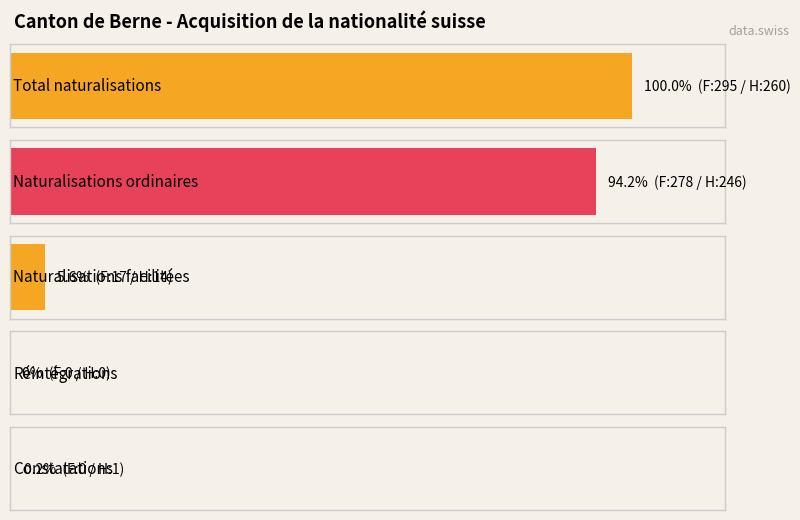

What is the label of the 4th bar from the right?

Naturalisations ordinaires